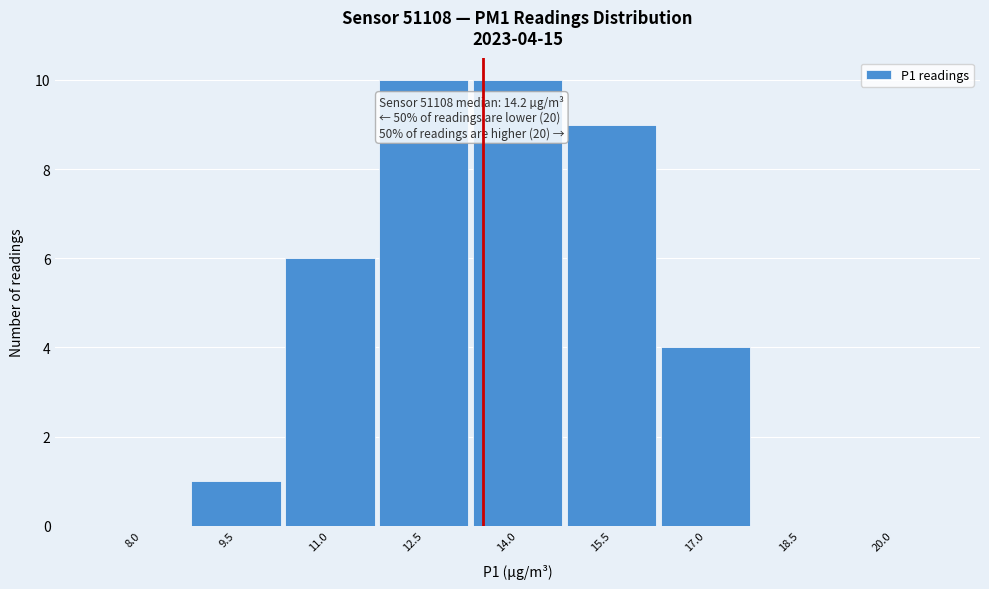

Reading left to right, what are all the values shown in this chart?

8.0=0	9.5=1	11.0=6	12.5=10	14.0=10	15.5=9	17.0=4	18.5=0	20.0=0